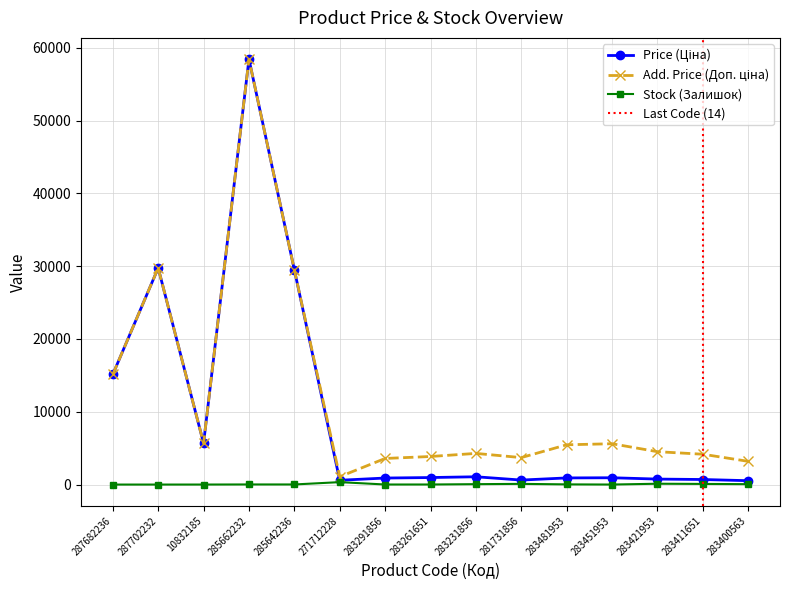

How many distinct data groups are displayed?

3